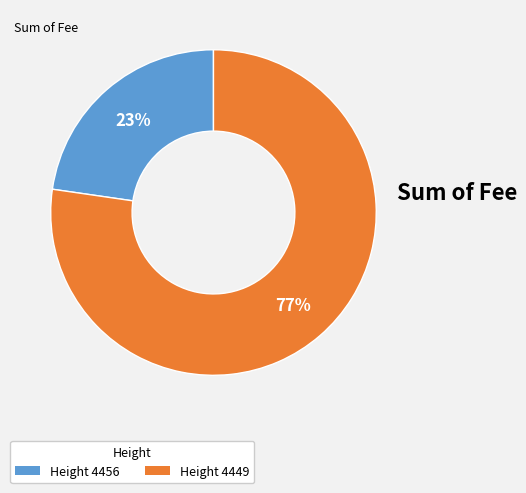

To the nearest percent, what is the average slice percentage?

50%